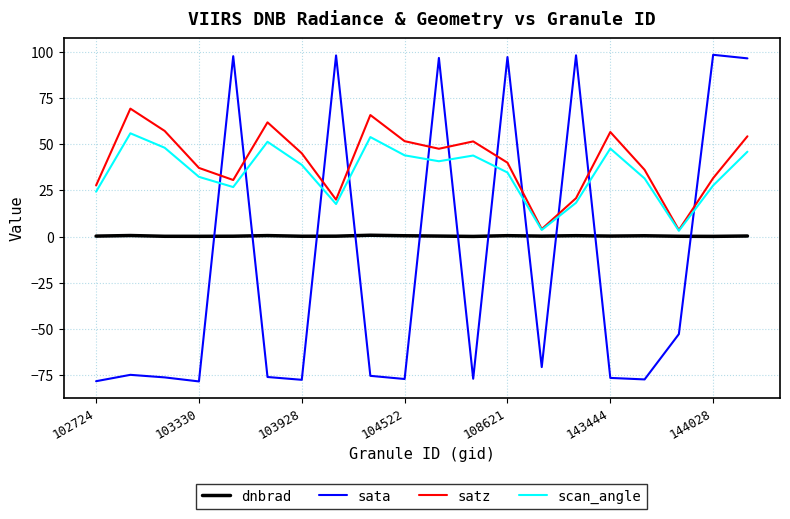

Which series has the largest range (max minus min)?

sata